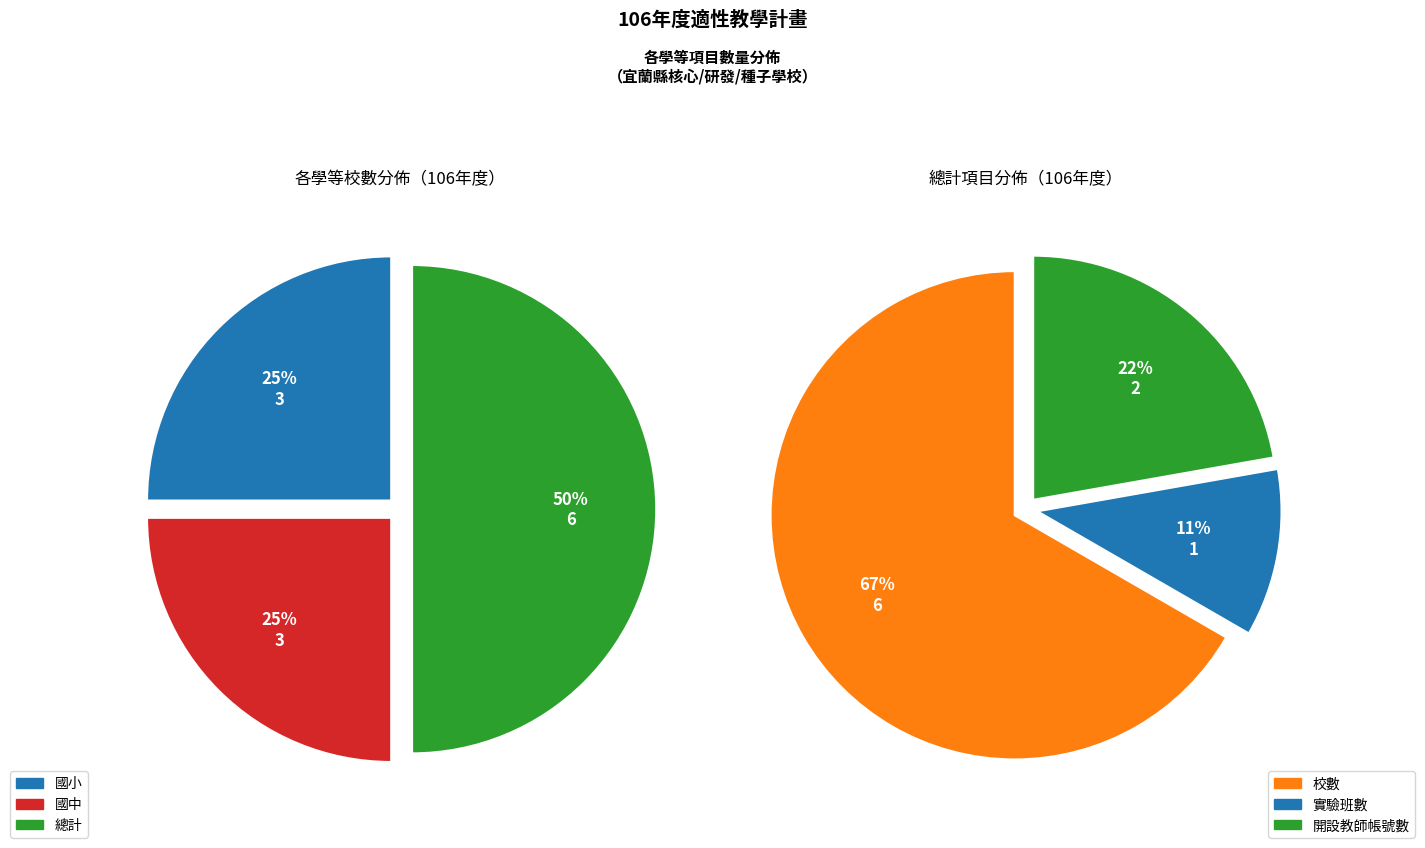

To the nearest percent, what is the combined percentage of 國小-開設教師帳號數 and 總計-校數?

44%